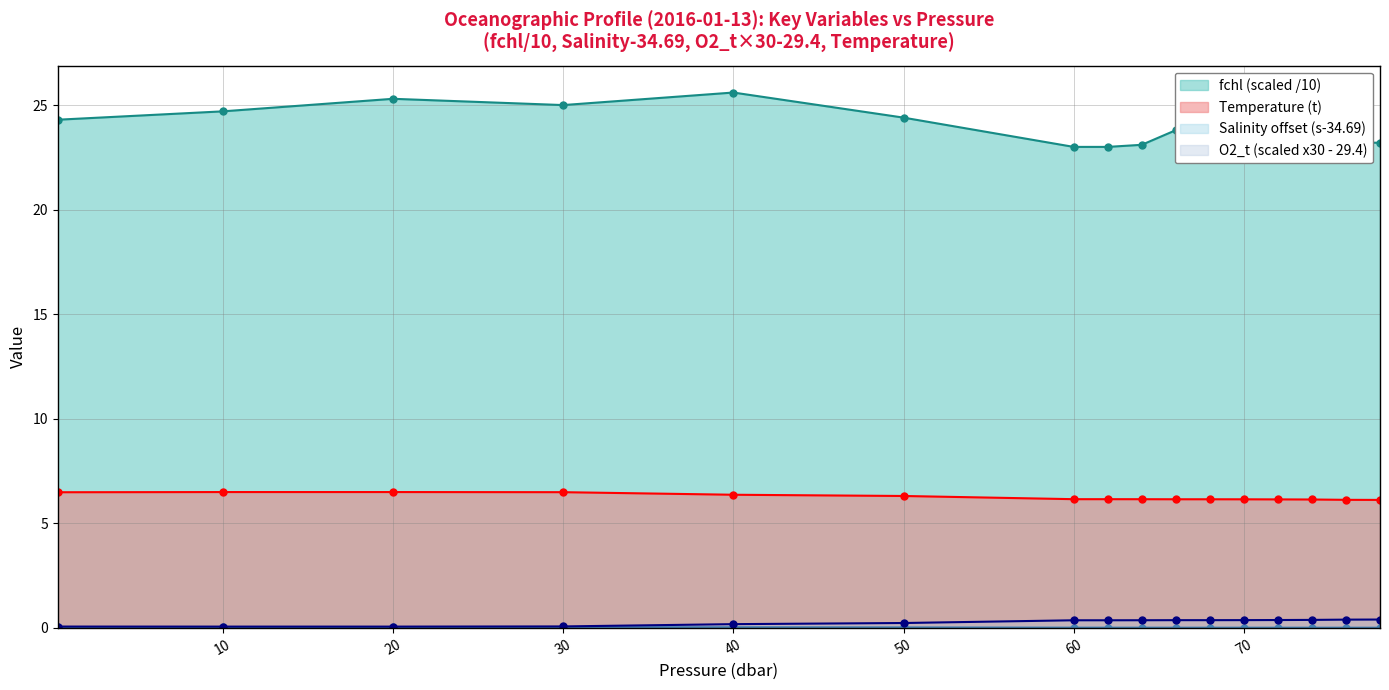

Which category has the highest value across all series?

10